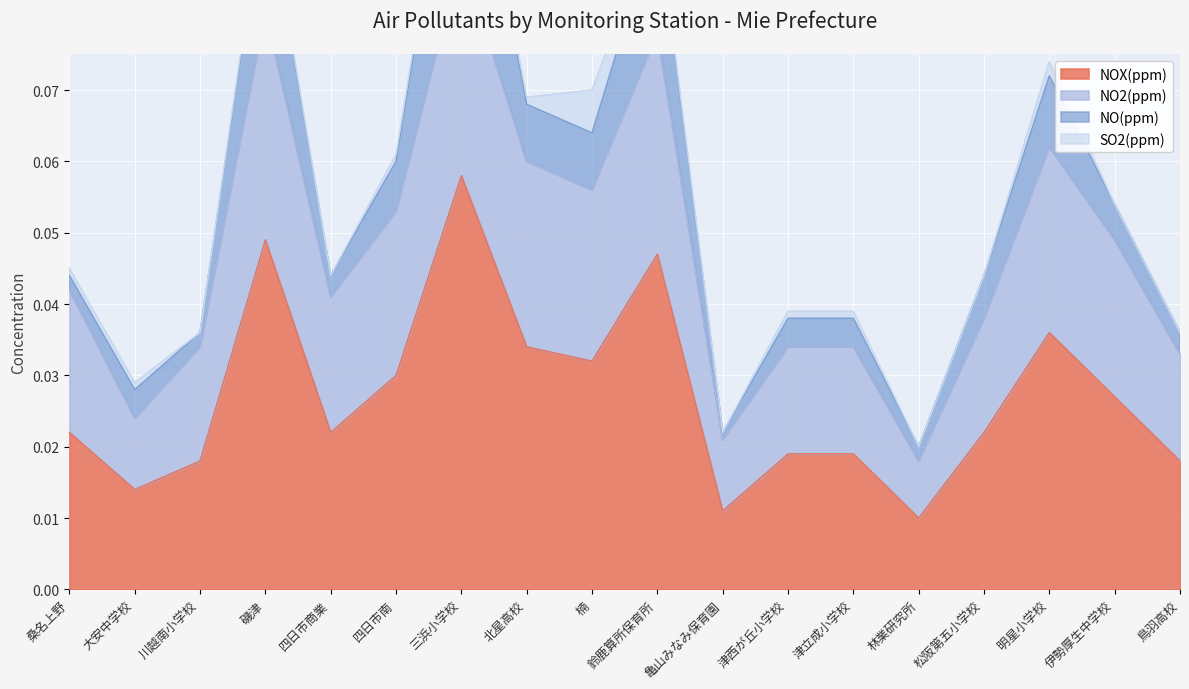

What is the difference between the maximum and minimum values in the NO2(ppm) series?

0.1